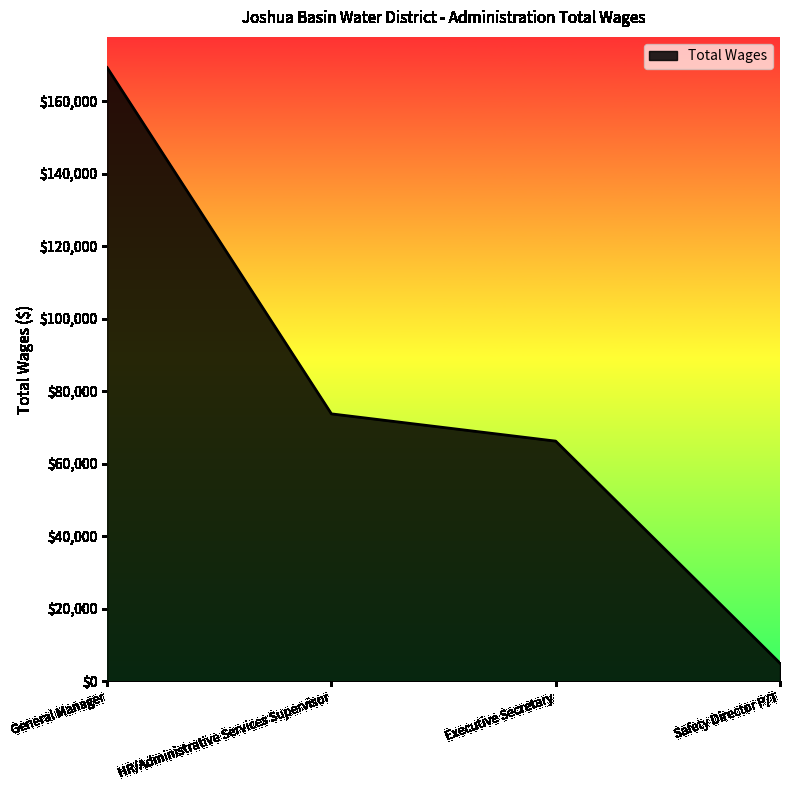

What is the change in value from Executive Secretary to Safety Director P/T?

-61240